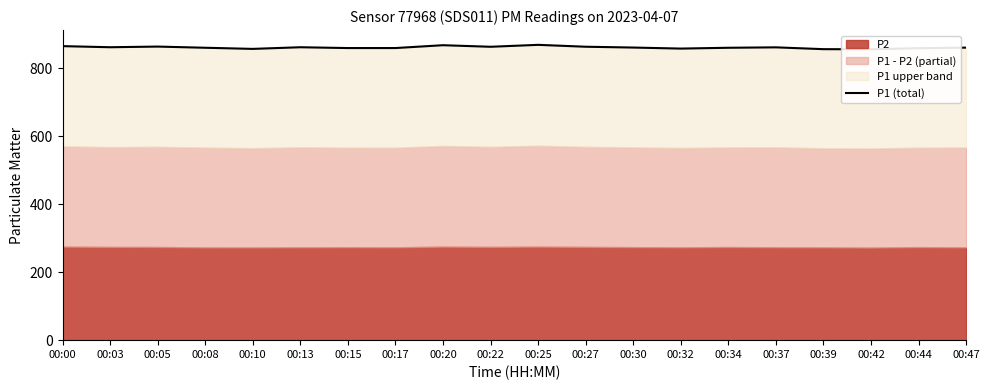

What is the approximate value at 00:15?

859.8